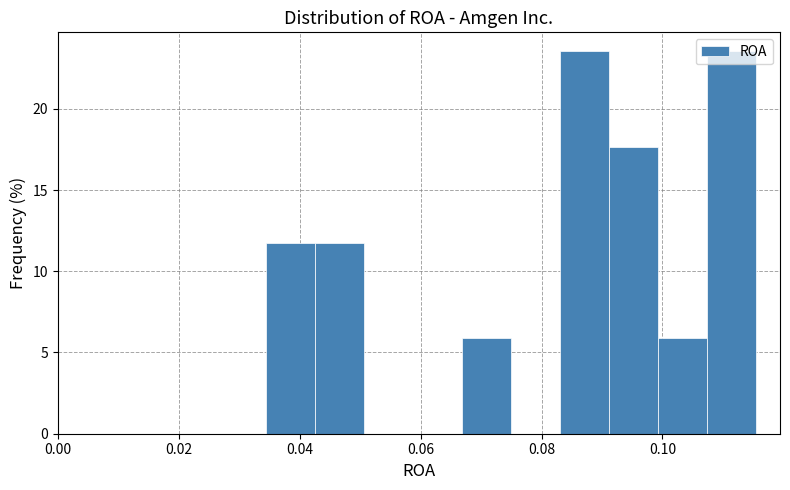

Reading left to right, transcribe this chart: for each bar, give the range it covers on the x-axis and its height. Neither the bar edges nor the heights are printed on the chart, so give them approximately, as read against the axes.

0.034 to 0.042: 12.0
0.042 to 0.050: 12.0
0.050 to 0.058: 0
0.058 to 0.066: 0
0.066 to 0.074: 6.0
0.074 to 0.084: 0
0.084 to 0.092: 23.5
0.092 to 0.100: 17.5
0.100 to 0.108: 6.0
0.108 to 0.116: 23.5